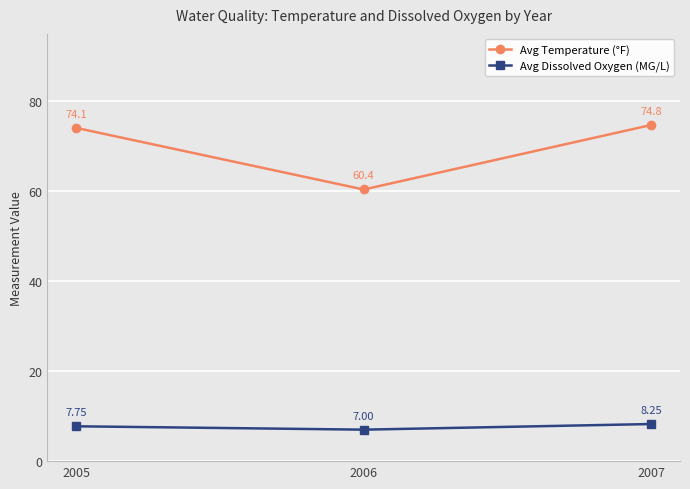

The Avg Dissolved Oxygen (MG/L) series shows 7.0 at 2006. True or false?

True